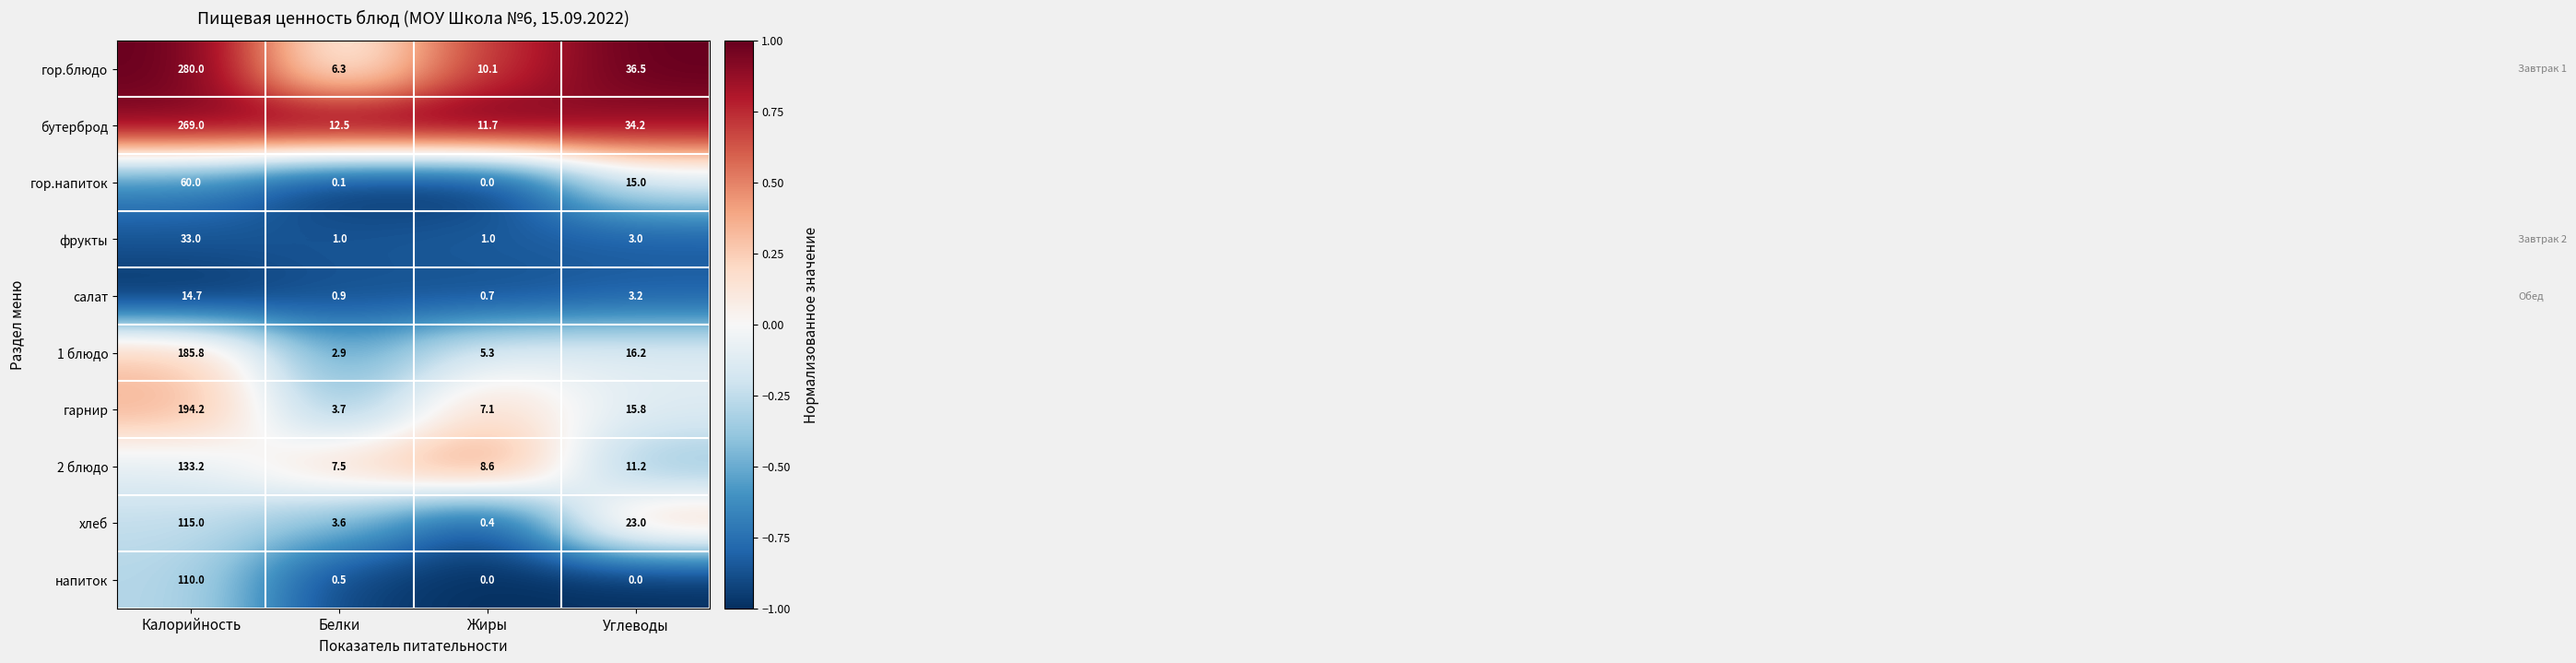

At which label is фрукты closest to 17?

Углеводы